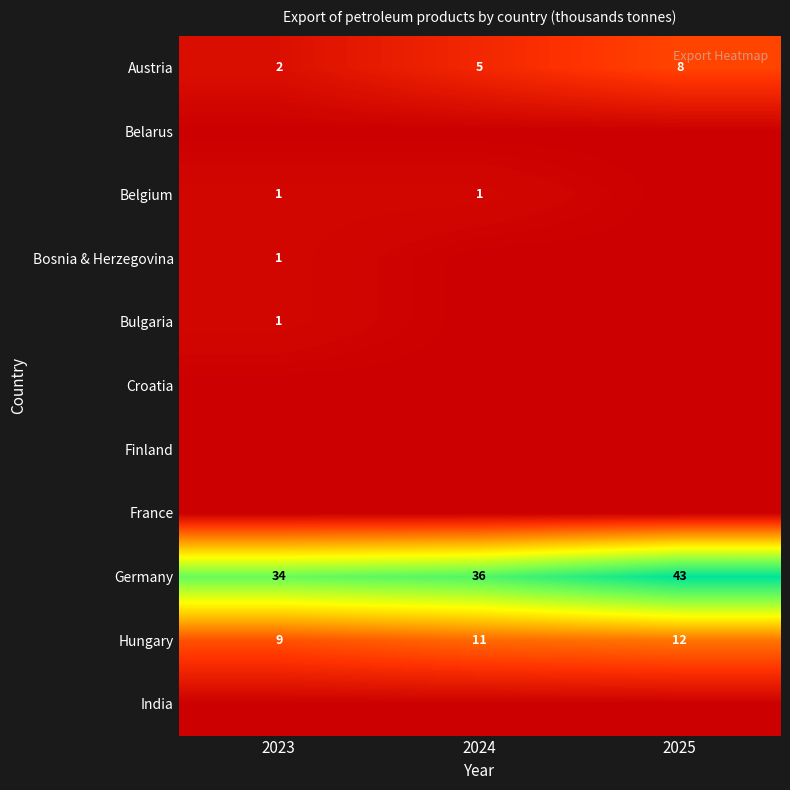

What is the difference between the Austria values at 2025 and 2023?

6